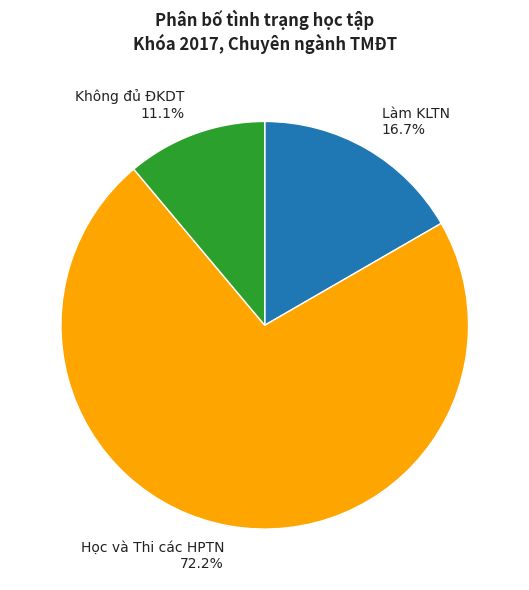

What is the largest slice in the pie chart?

Học và Thi các HPTN